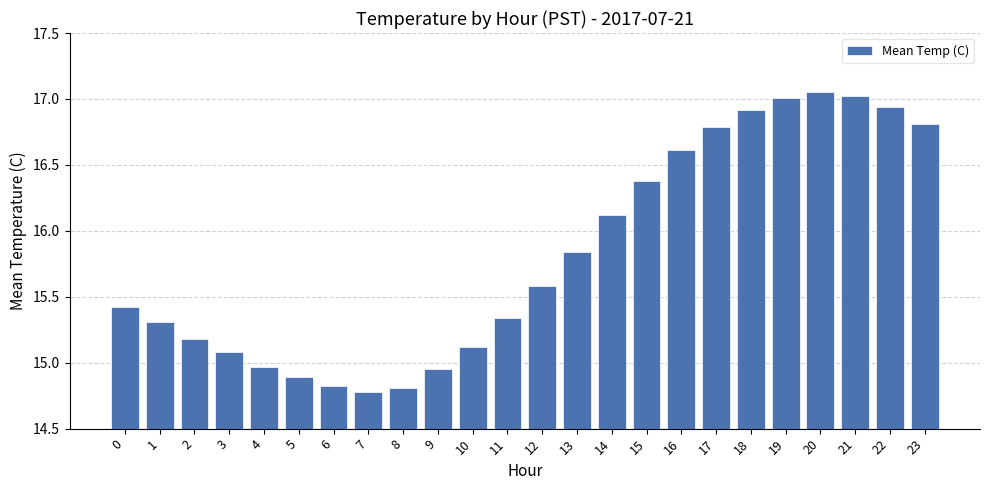

True or false: the data shows 14.8 at 6.

True